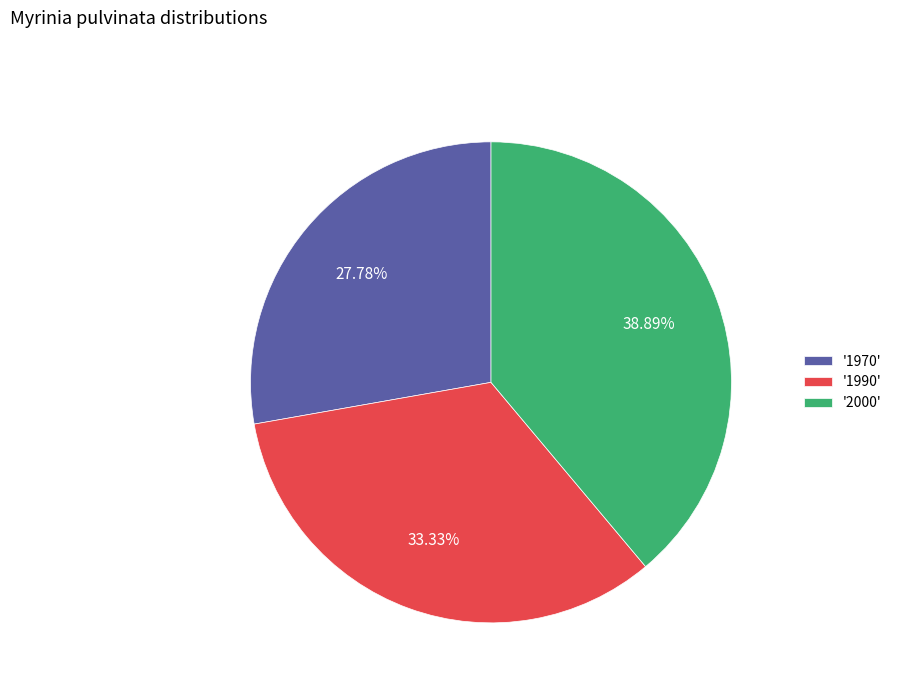

Which has a higher value, '1970' or '1990'?

'1990'